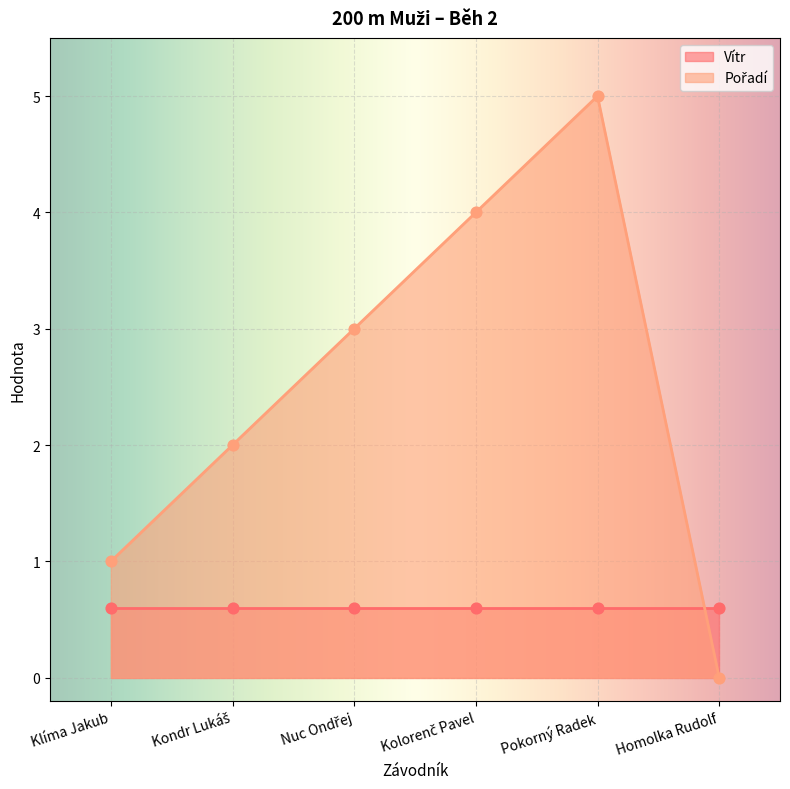

Between Homolka Rudolf and Pokorný Radek, which is larger?

Pokorný Radek